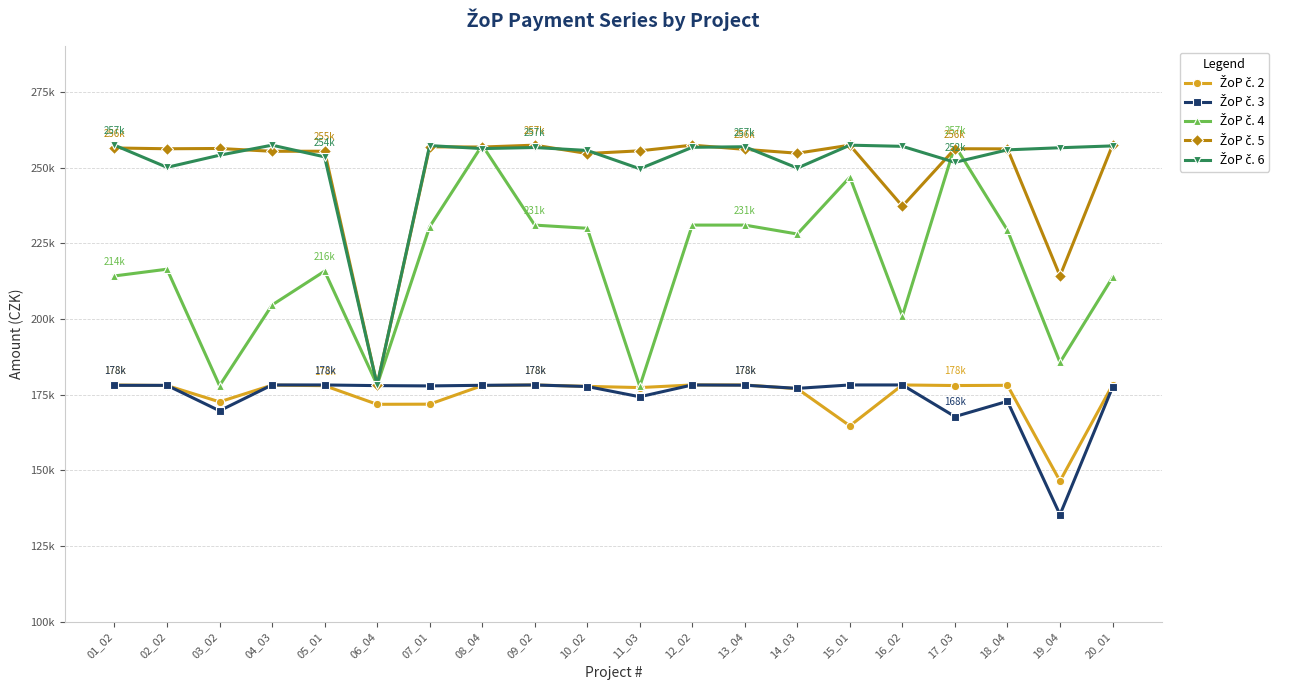

Does the chart have visible grid lines?

Yes